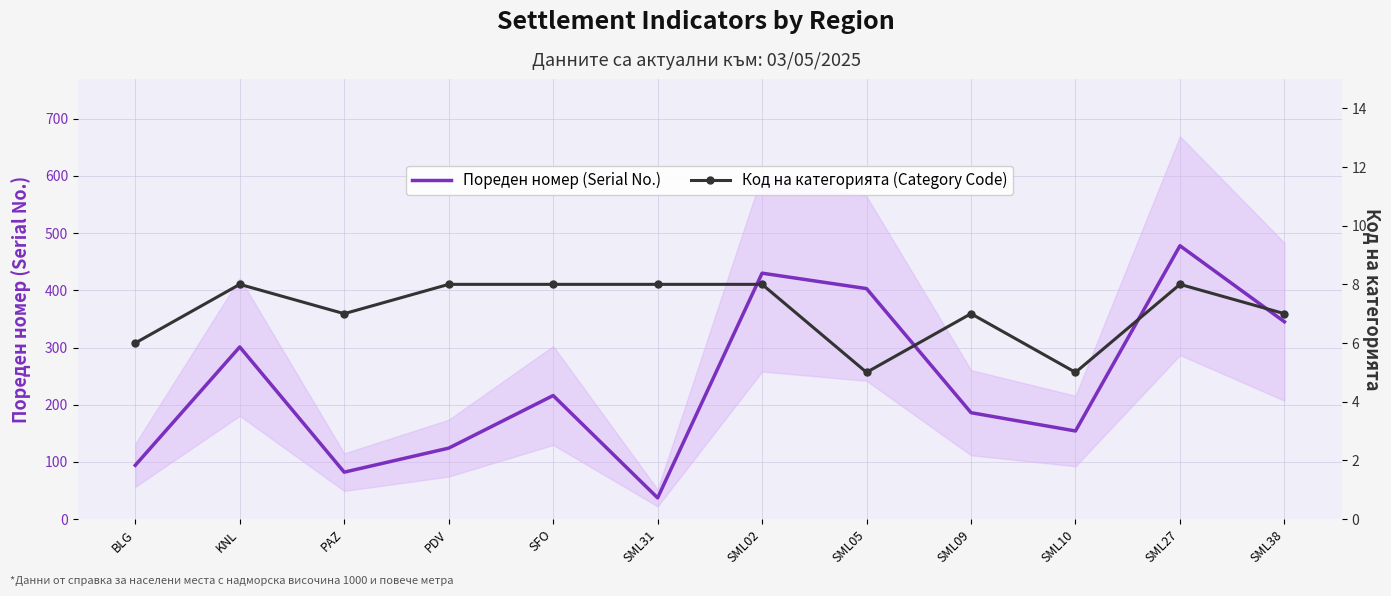

Reading left to right, extract all data points from this chart.

Пореден номер (Serial No.): BLG=94	KNL=301	PAZ=82	PDV=124	SFO=216	SML31=37	SML02=430	SML05=403	SML09=186	SML10=154	SML27=478	SML38=345
Код на категорията (Category Code): BLG=6	KNL=8	PAZ=7	PDV=8	SFO=8	SML31=8	SML02=8	SML05=5	SML09=7	SML10=5	SML27=8	SML38=7